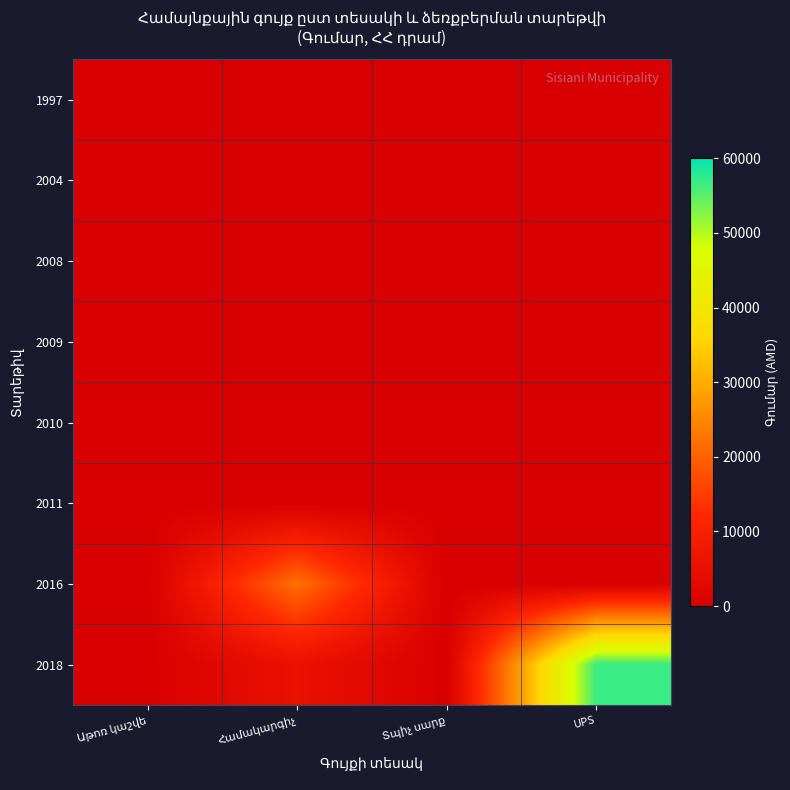

At which category is the sum across all series the highest?

UPS